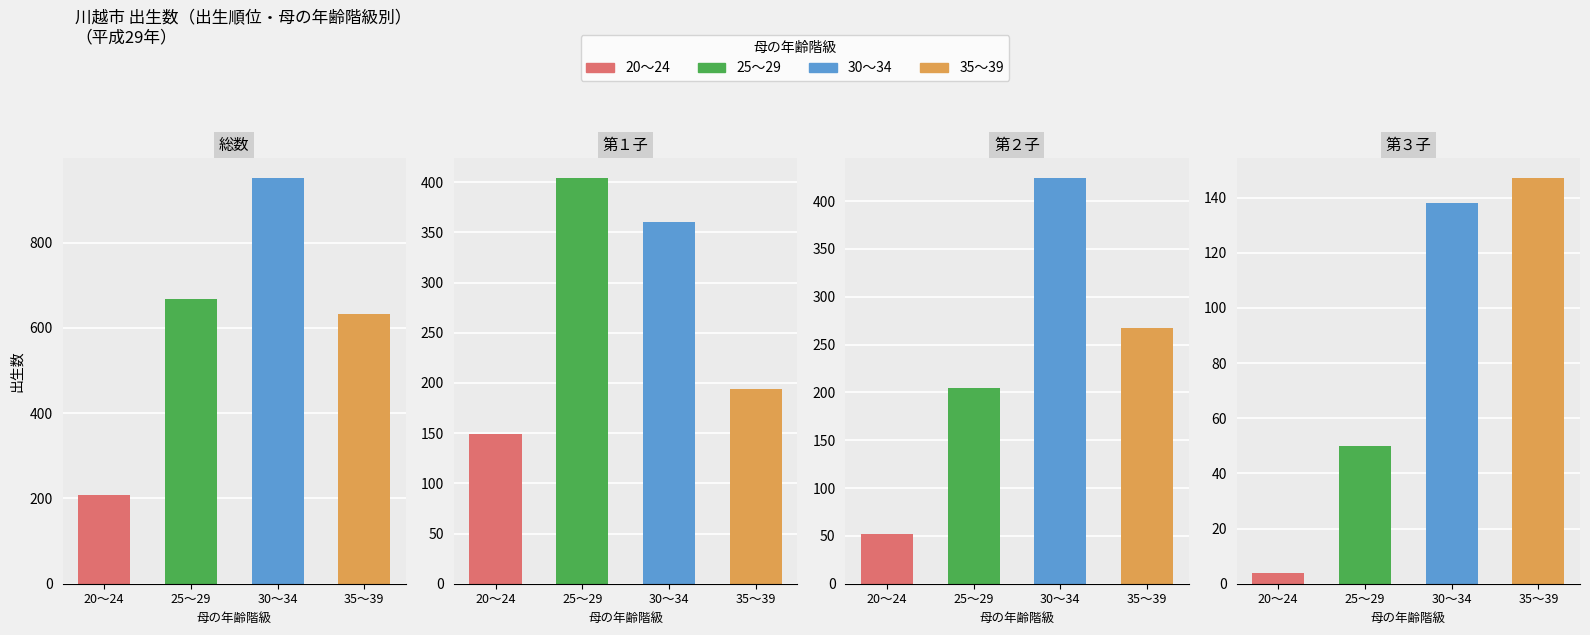

What is the difference between the 35～39 values at 第３子 and 総数?

486